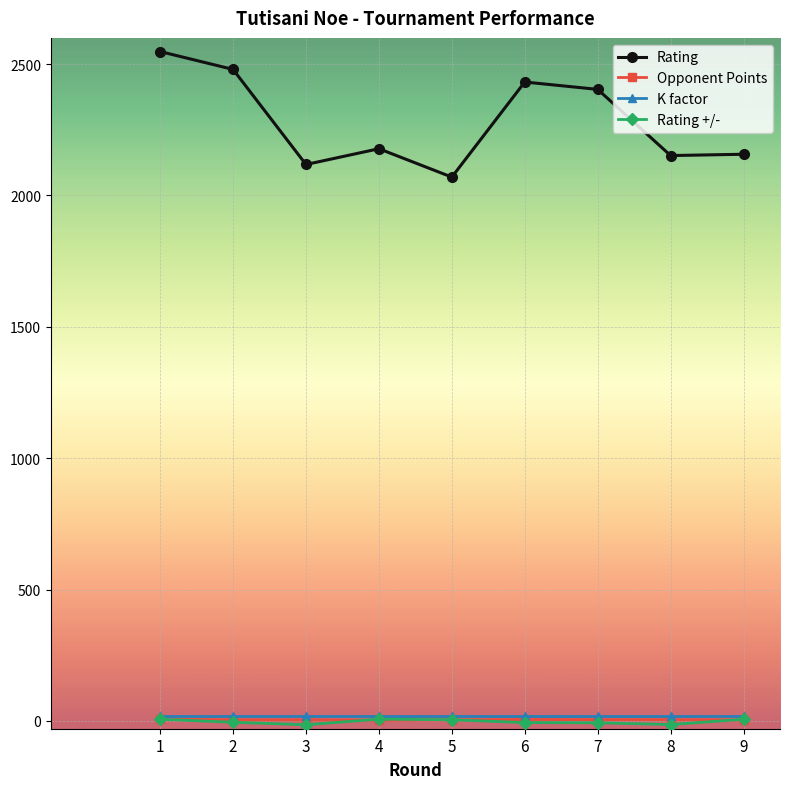

What is the sum of all Rating +/- values?

-26.2